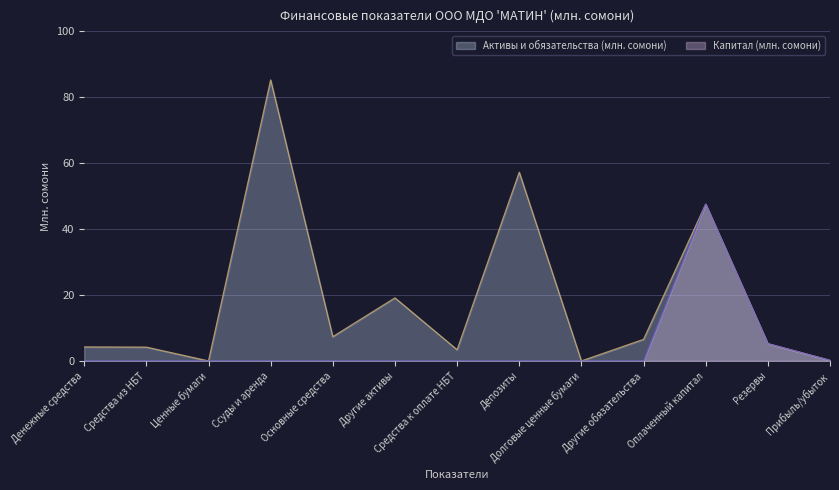

What is the greatest value displayed?

85.3